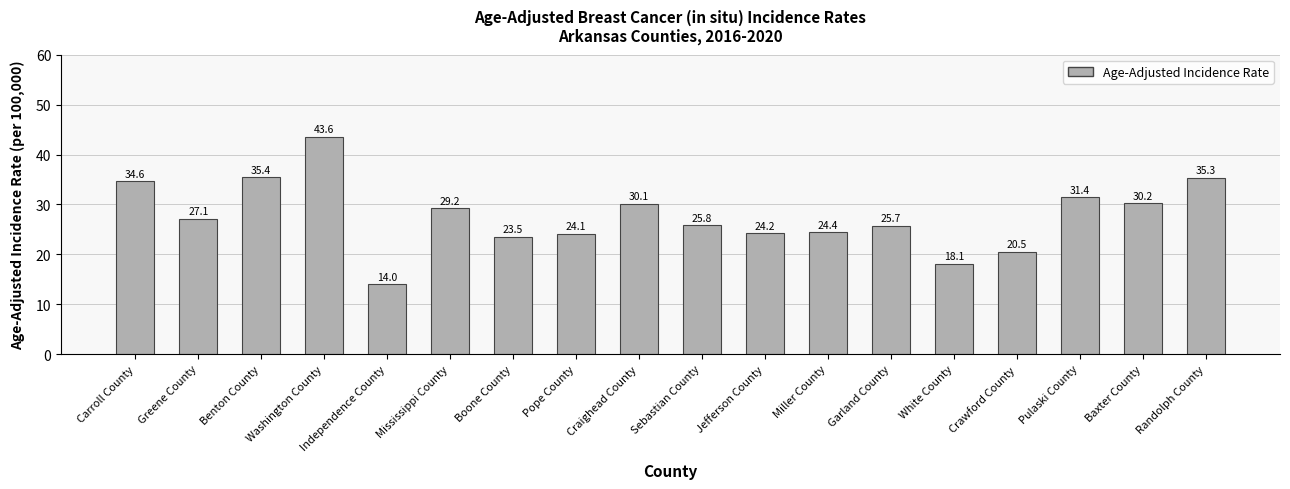

How many values are below 27?

9